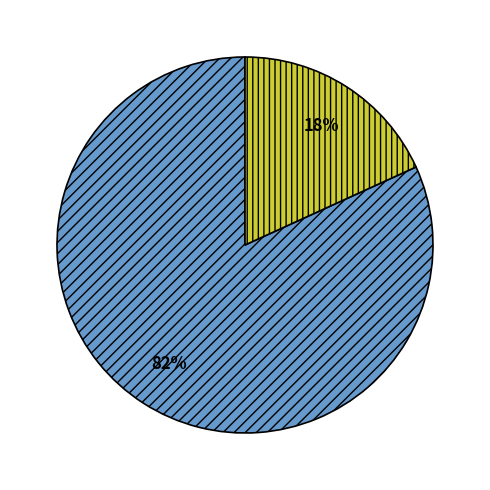

To the nearest percent, what is the difference between the largest and smallest slice percentages?

64%